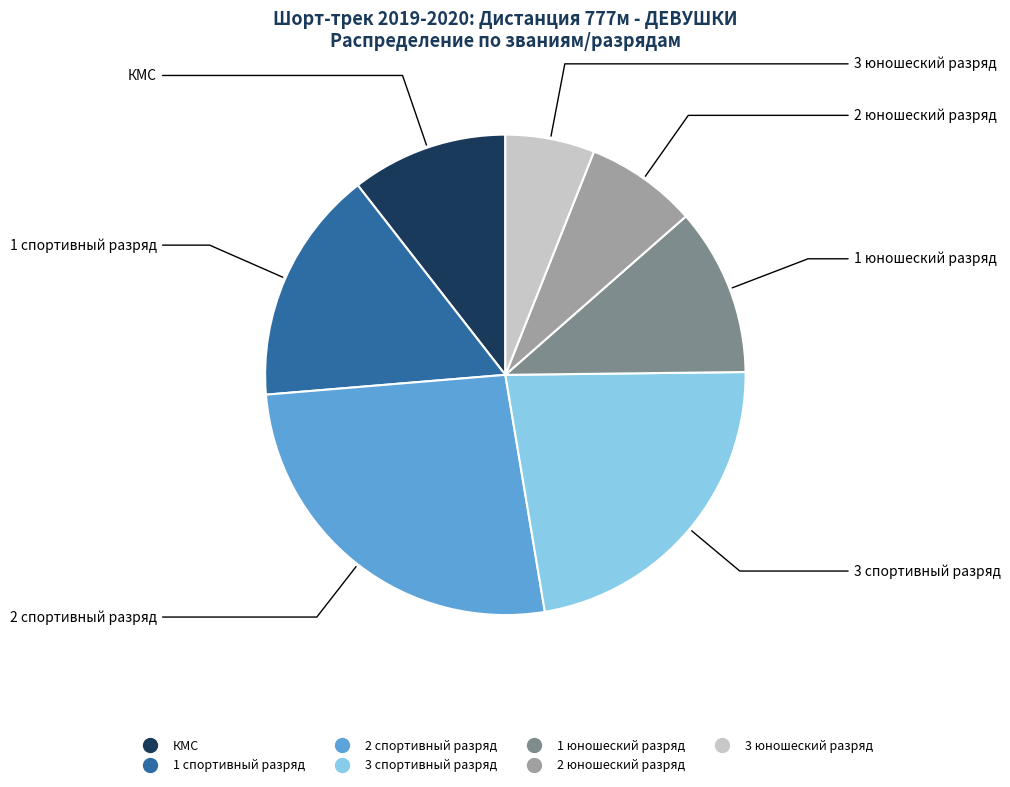

Is the sum of 3 спортивный разряд and КМС greater than half?

No